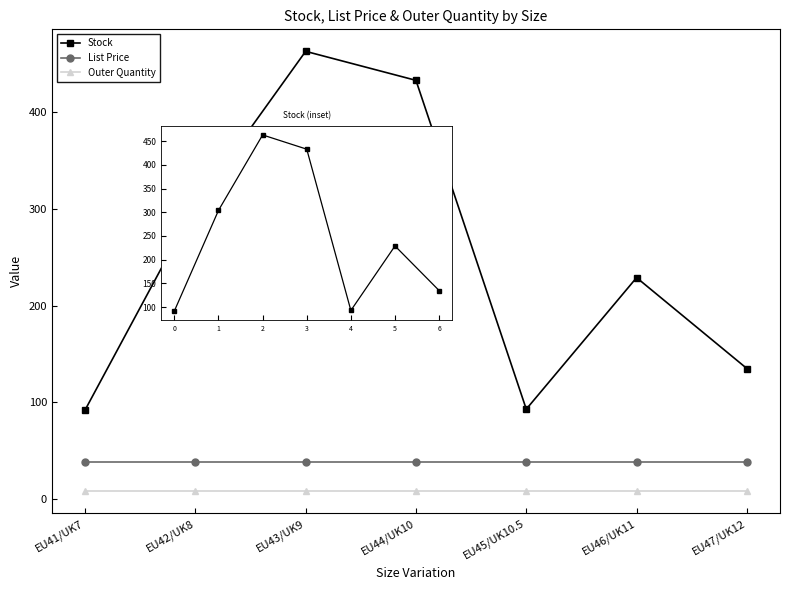

At which category does Stock reach its first local peak?

EU43/UK9